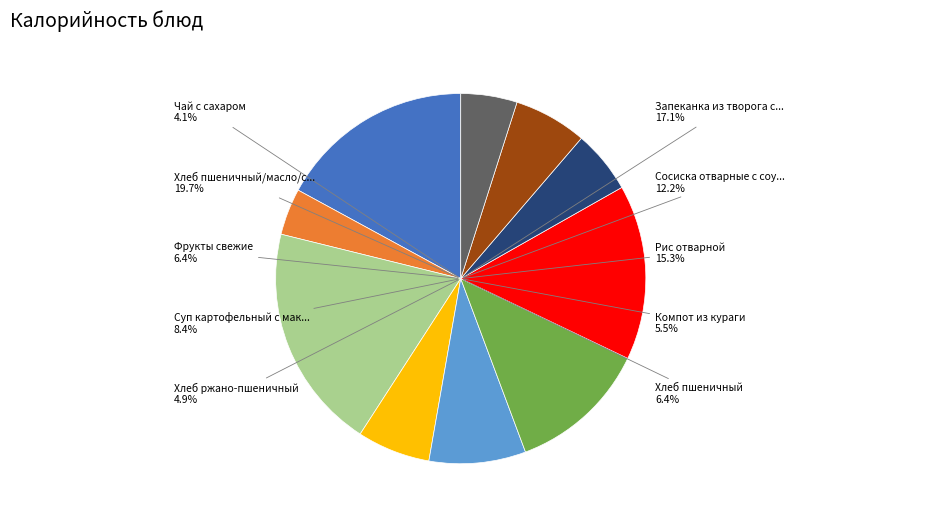

How many segments does this pie chart have?

10